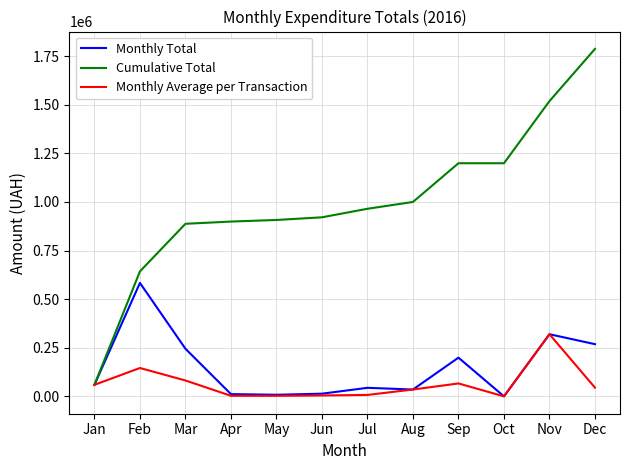

What is the average value of the Monthly Total series?

148937.8